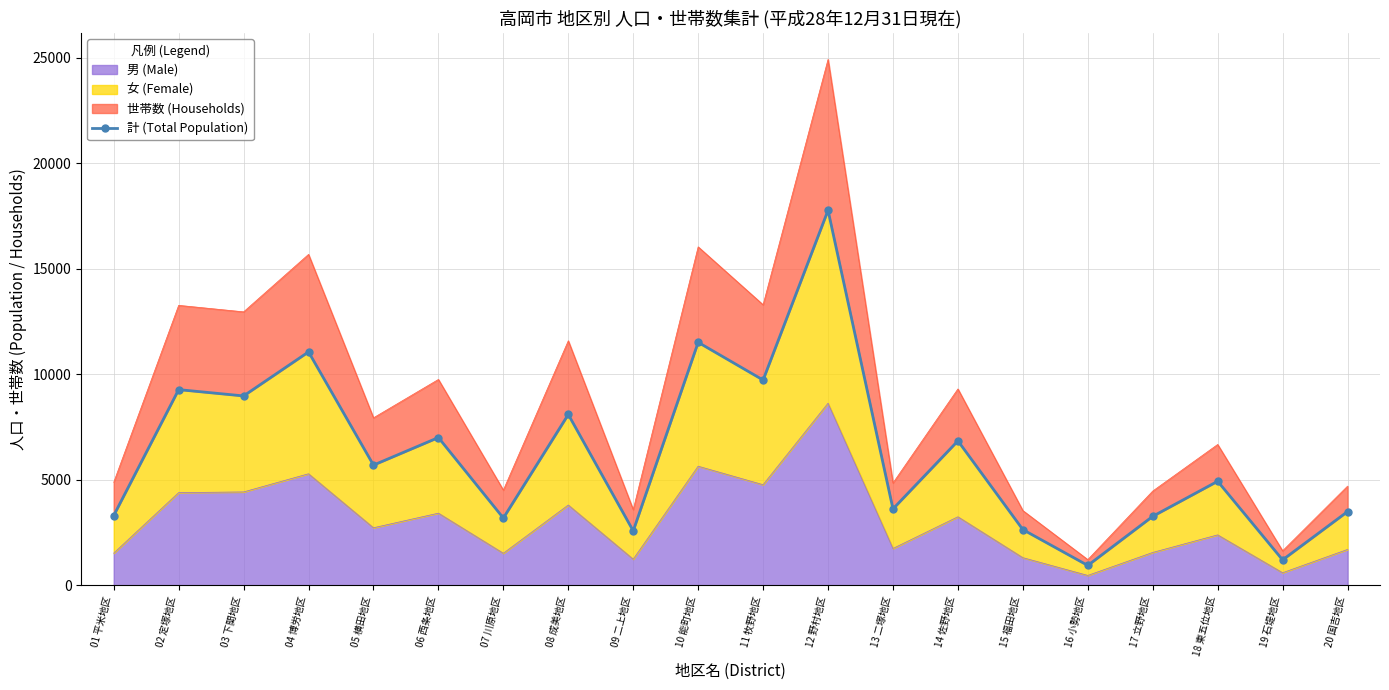

What is the difference between the values at 09 二上地区 and 02 定塚地区?

6694